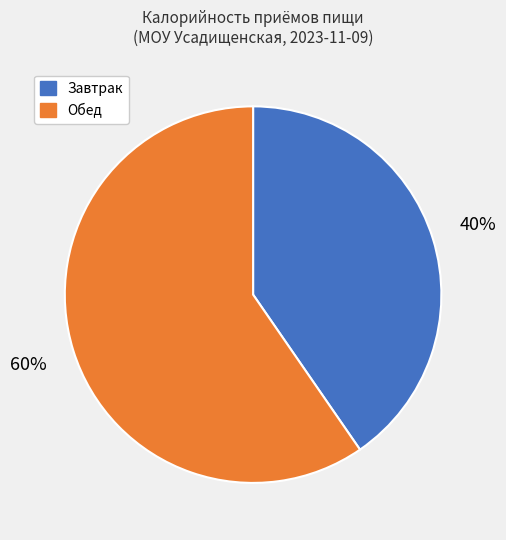

Which has a higher value, Завтрак or Обед?

Обед